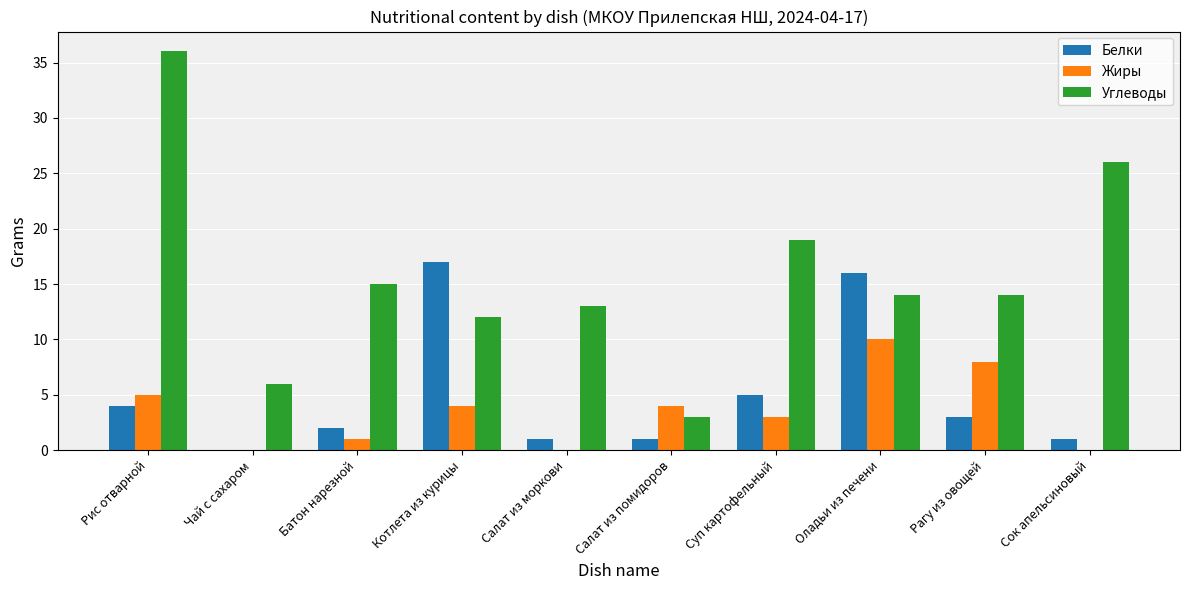

Which series changed the most between Котлета из курицы and Суп картофельный?

Белки